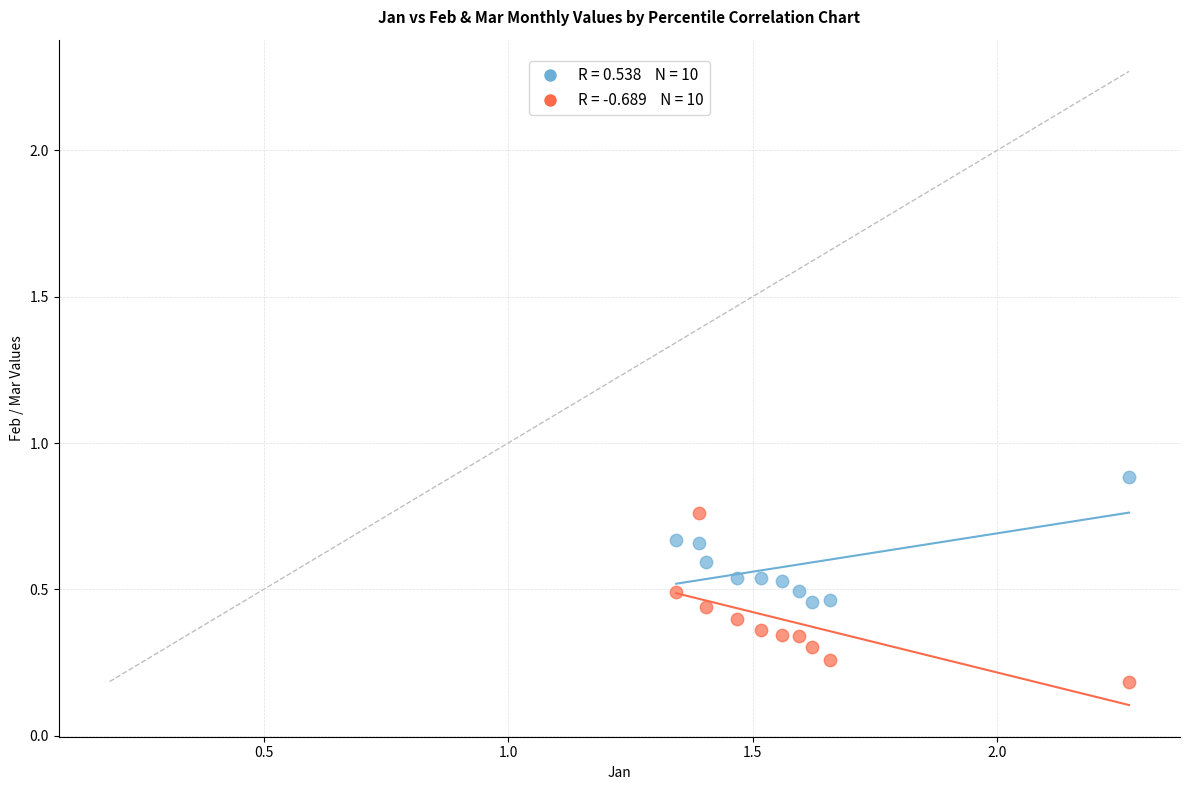

Across all data points, what is the range of X values (max minus min)?

0.9